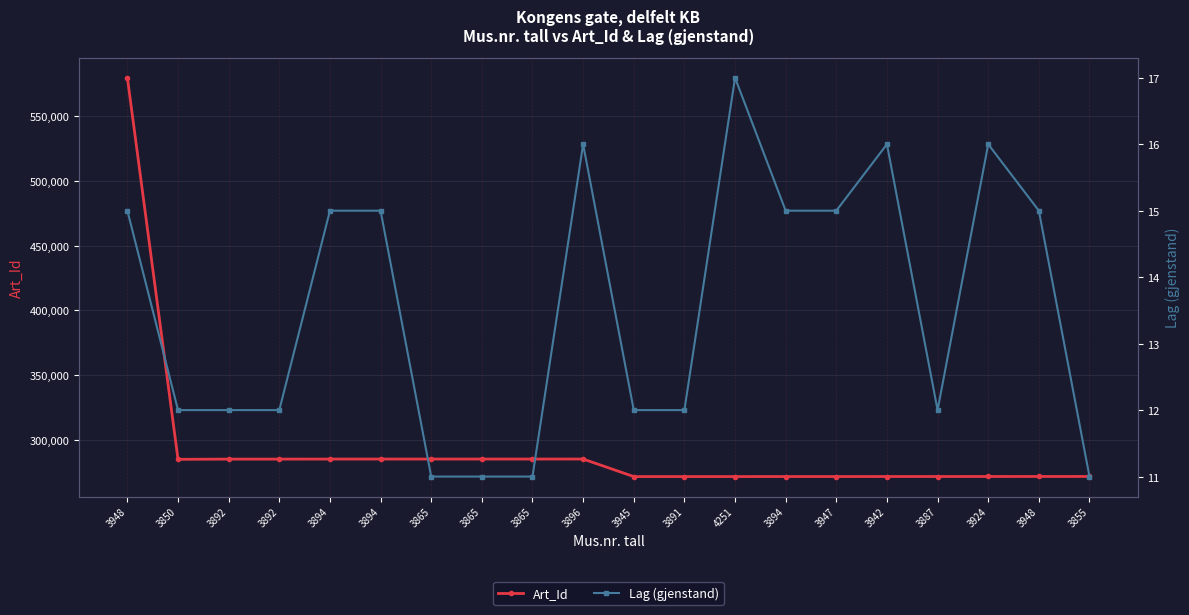

Which series has the largest total across all categories?

Art_Id